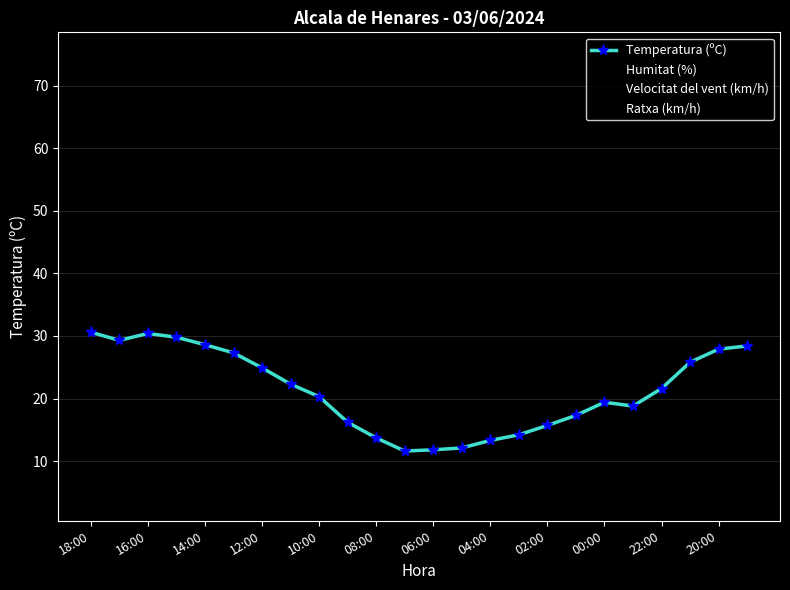

How many data points does each series have?

24